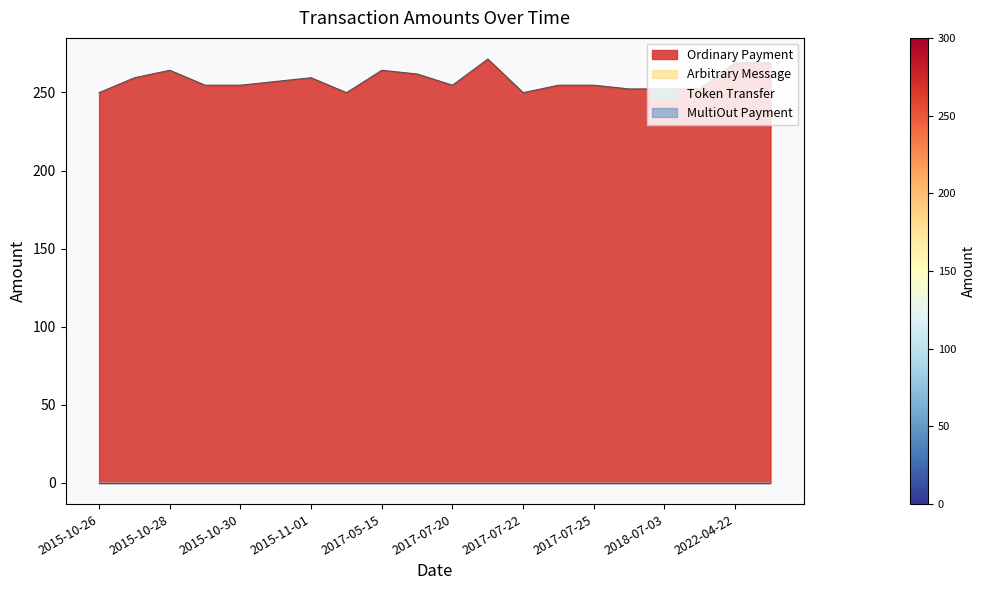

How many interior local peaks does the Ordinary Payment series have?

4